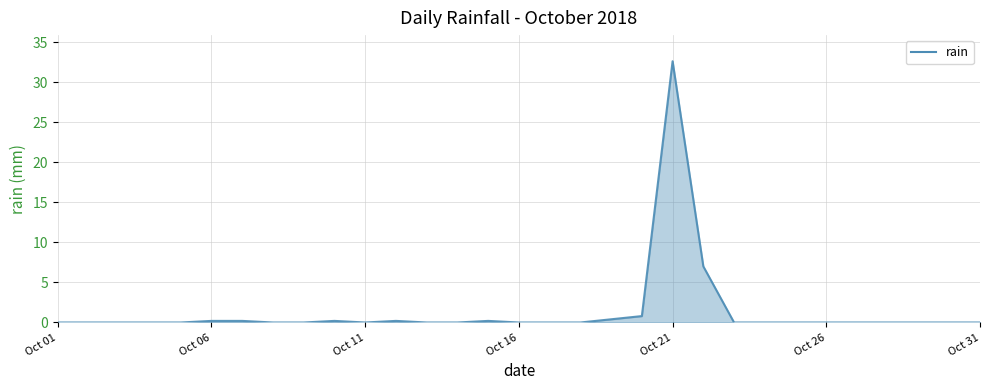

What is the difference between the maximum and minimum values?

32.6